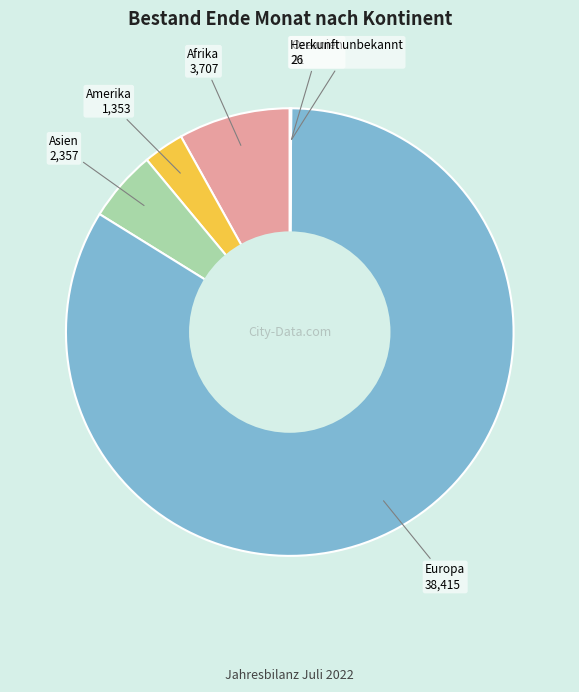

What is the ratio of the value at Amerika to the value at Afrika?

0.4